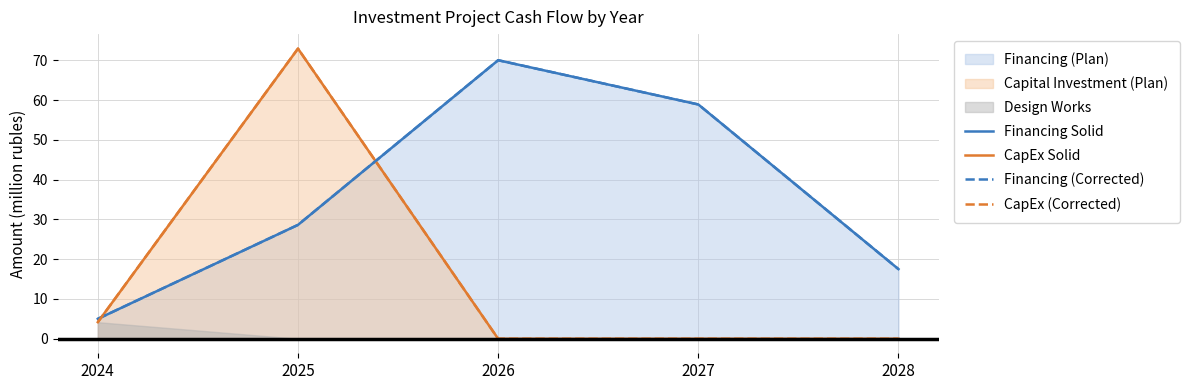

In CapEx (Corrected), how many points are higher than both neighbors (excluding endpoints)?

1